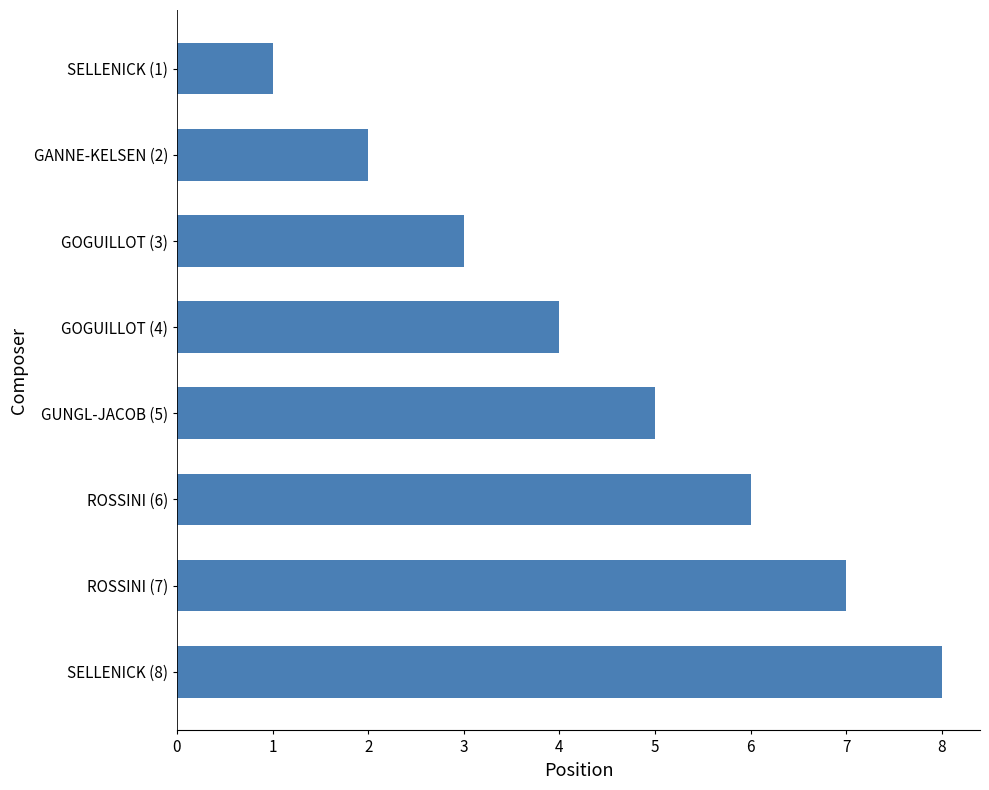

The chart shows a value of 2 at SELLENICK (1). True or false?

False